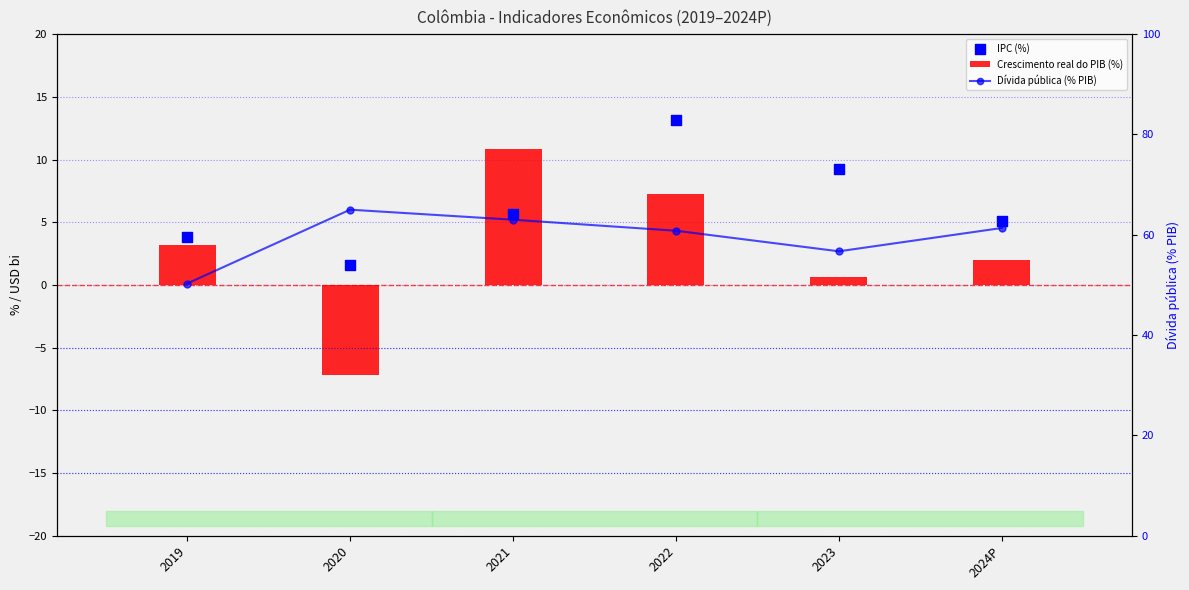

What is the total value across all series at 2024P?

68.5